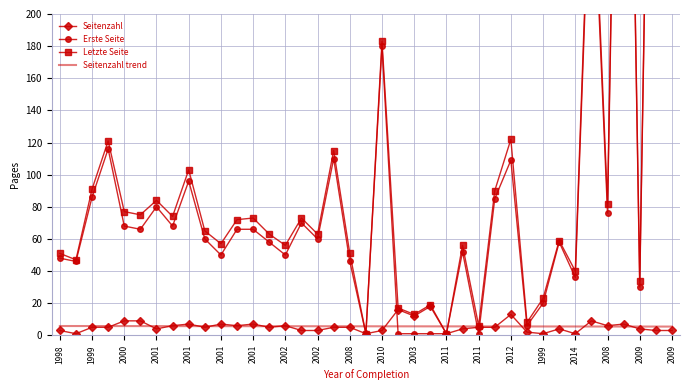

What is the value of the Seitenzahl trend point at the 19th from the left?

5.6